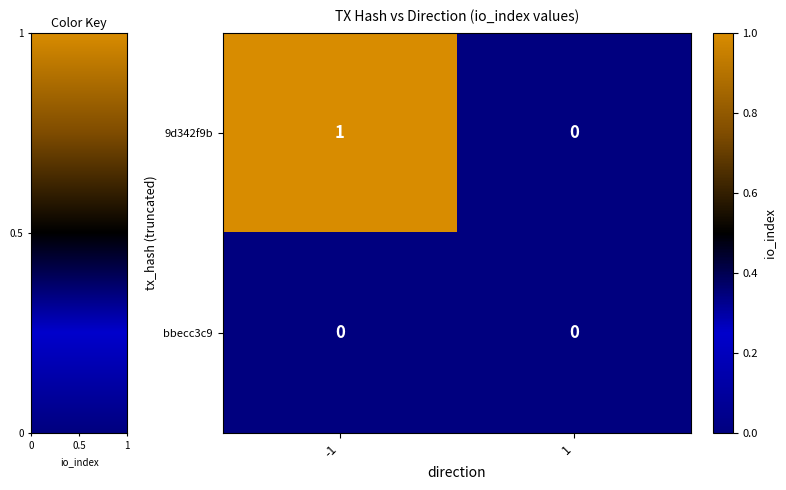

The value of bbecc3c9 at -1 is 0. True or false?

True